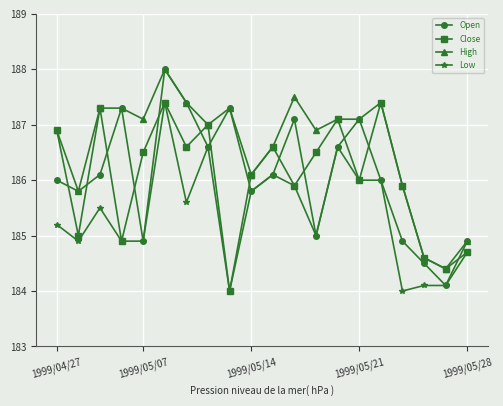

Which series has the widest spread of values?

Open